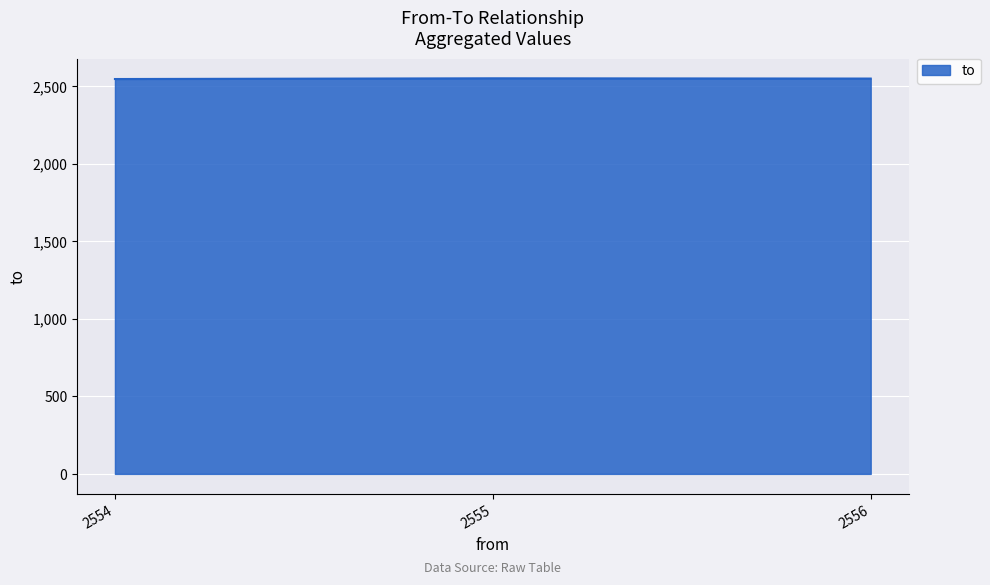

What is the difference between the maximum and minimum values?

4.7